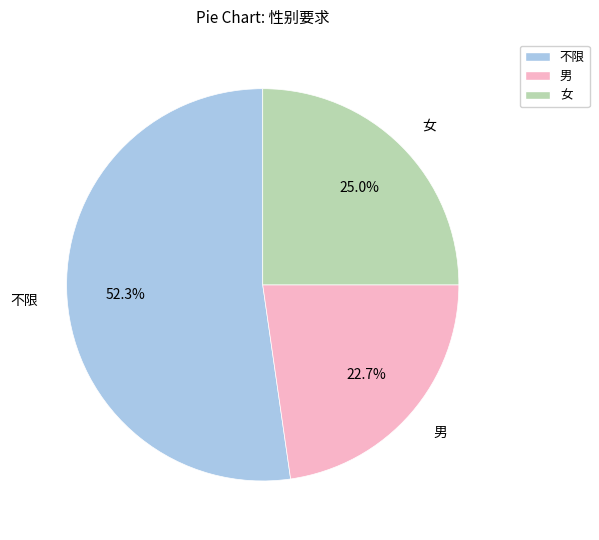

How many slices are in this pie chart?

3